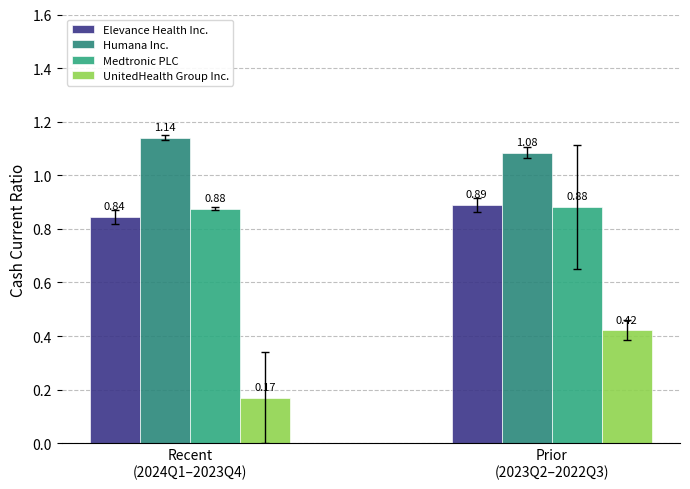

Are the bars horizontal?

No